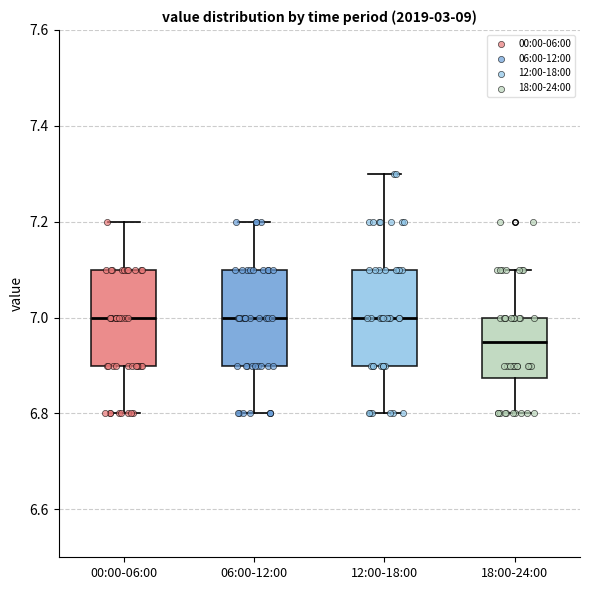

Reading left to right, read every box against the y-axis: the position of its median line, the range the box covers, and the ends of its whiskers. The values are not printed on the chart, so give them approximately, as read against the axis.

00:00-06:00: median 7.00, box 6.90 to 7.10, whiskers 6.80 to 7.20
06:00-12:00: median 7.00, box 6.90 to 7.10, whiskers 6.80 to 7.20
12:00-18:00: median 7.00, box 6.90 to 7.10, whiskers 6.80 to 7.30
18:00-24:00: median 6.96, box 6.88 to 7.00, whiskers 6.80 to 7.10